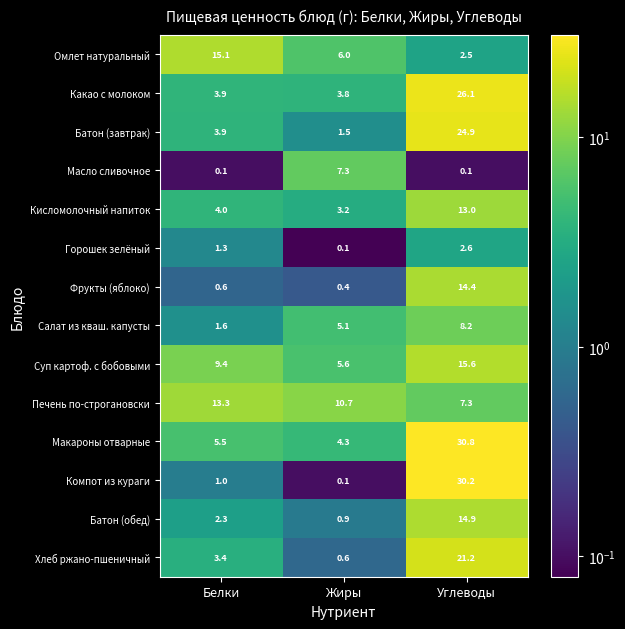

Which category has the highest value across all series?

Углеводы